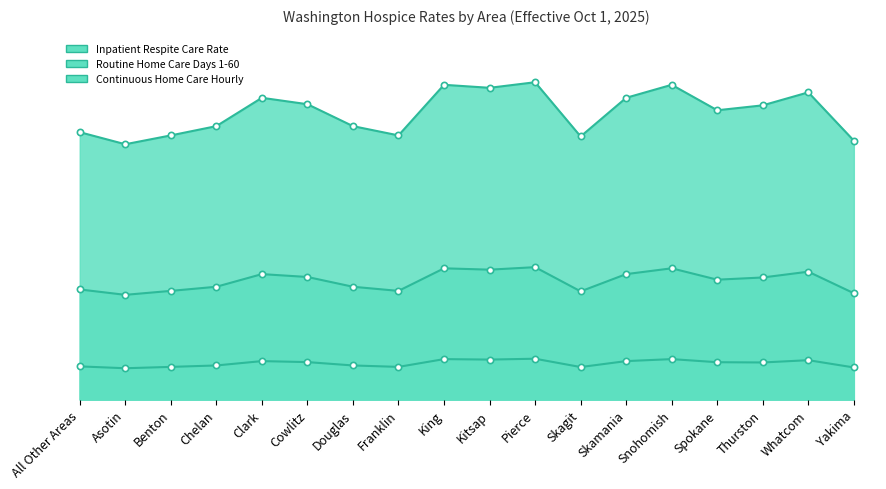

What is the difference between the maximum and second lowest values in the Continuous Home Care Hourly series?

18.0